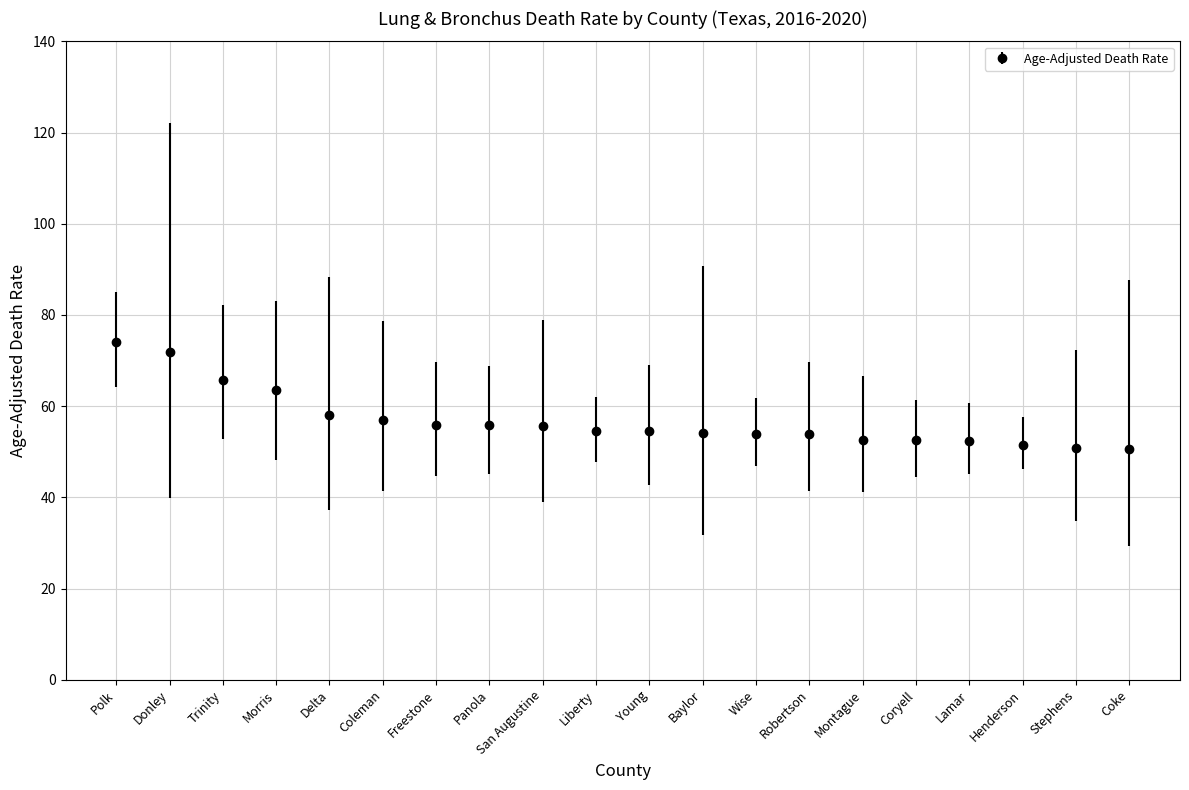

Is it true that the value at Liberty is 36.2?

False